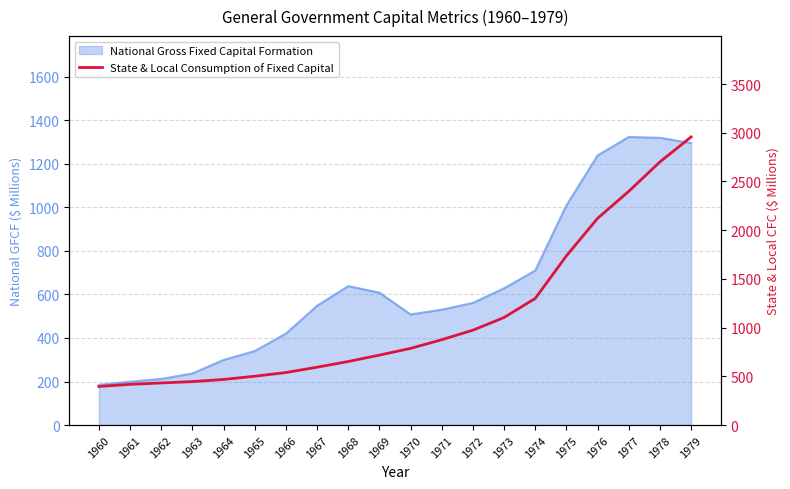

The chart shows a value of 731 at 1962. True or false?

False